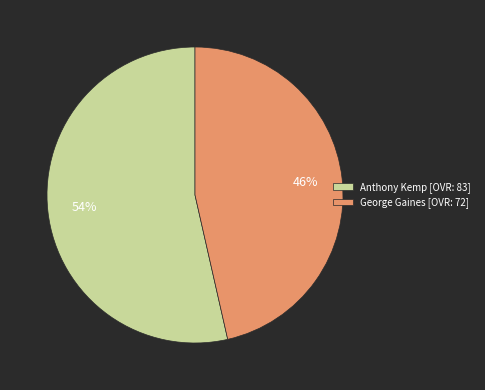

True or false: George Gaines accounts for 33% of the total.

False